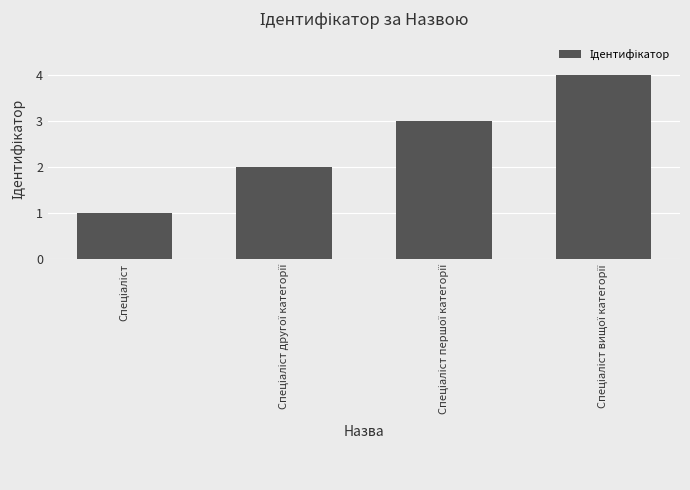

What is the difference between the maximum and minimum values?

3